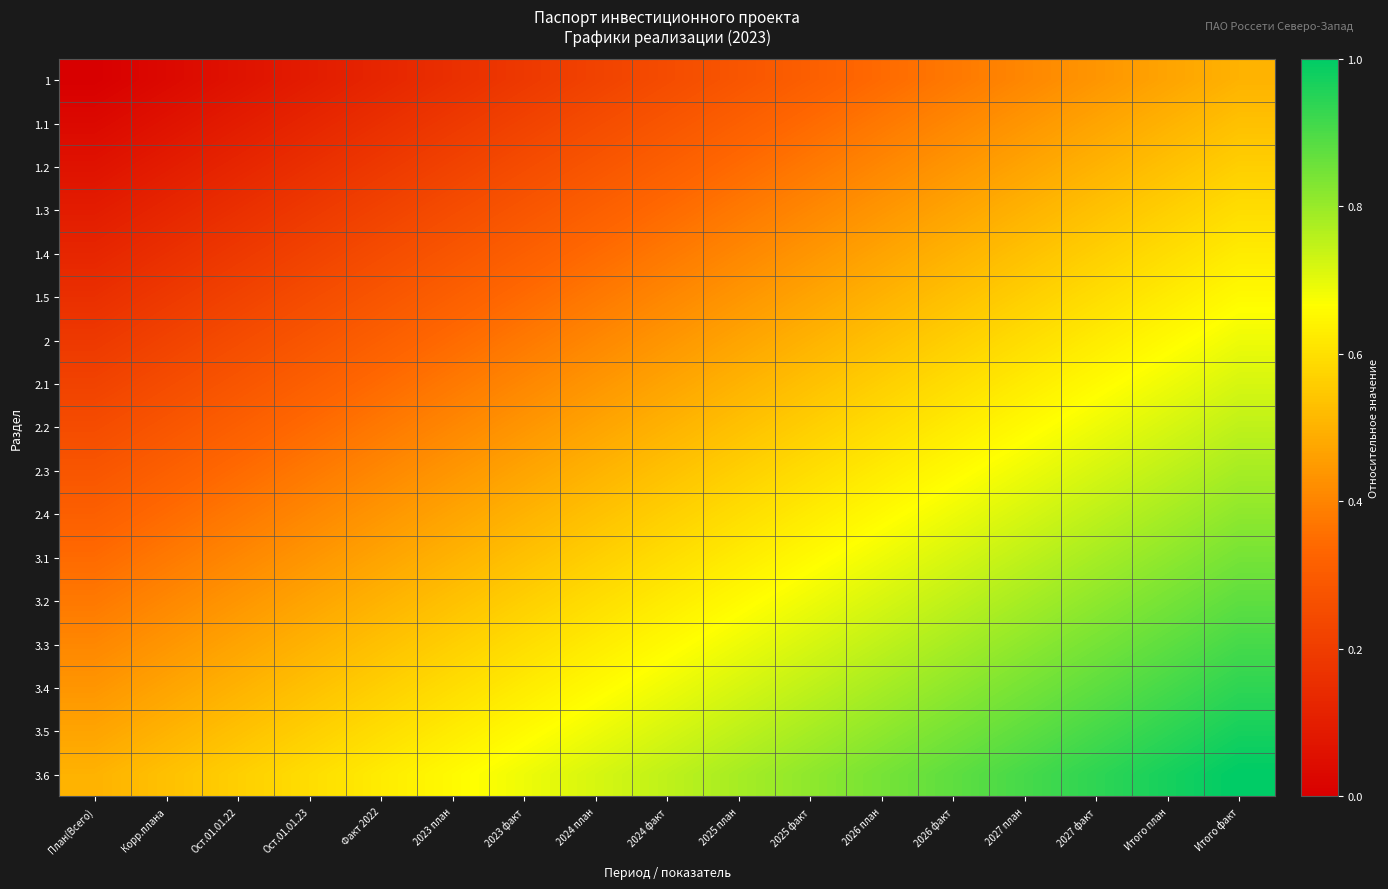

What is the total value across all series at Итого факт?

12.8